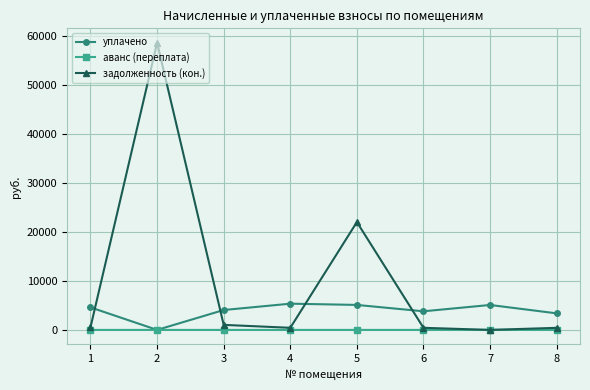

Which series ends up on top after the final intersection of уплачено and задолженность (кон.)?

уплачено